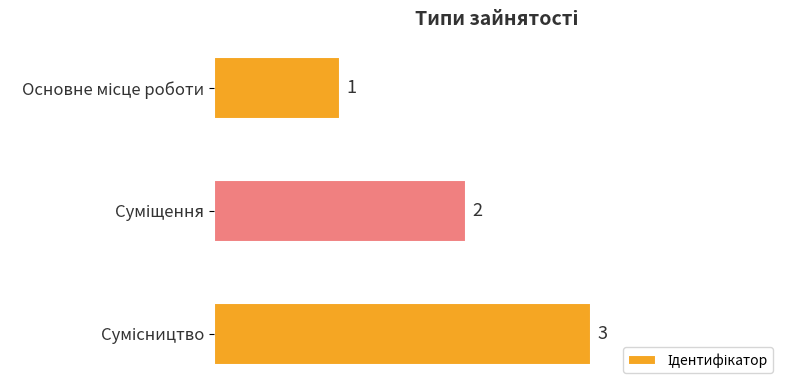

Count the values in the range 1 to 3.

3